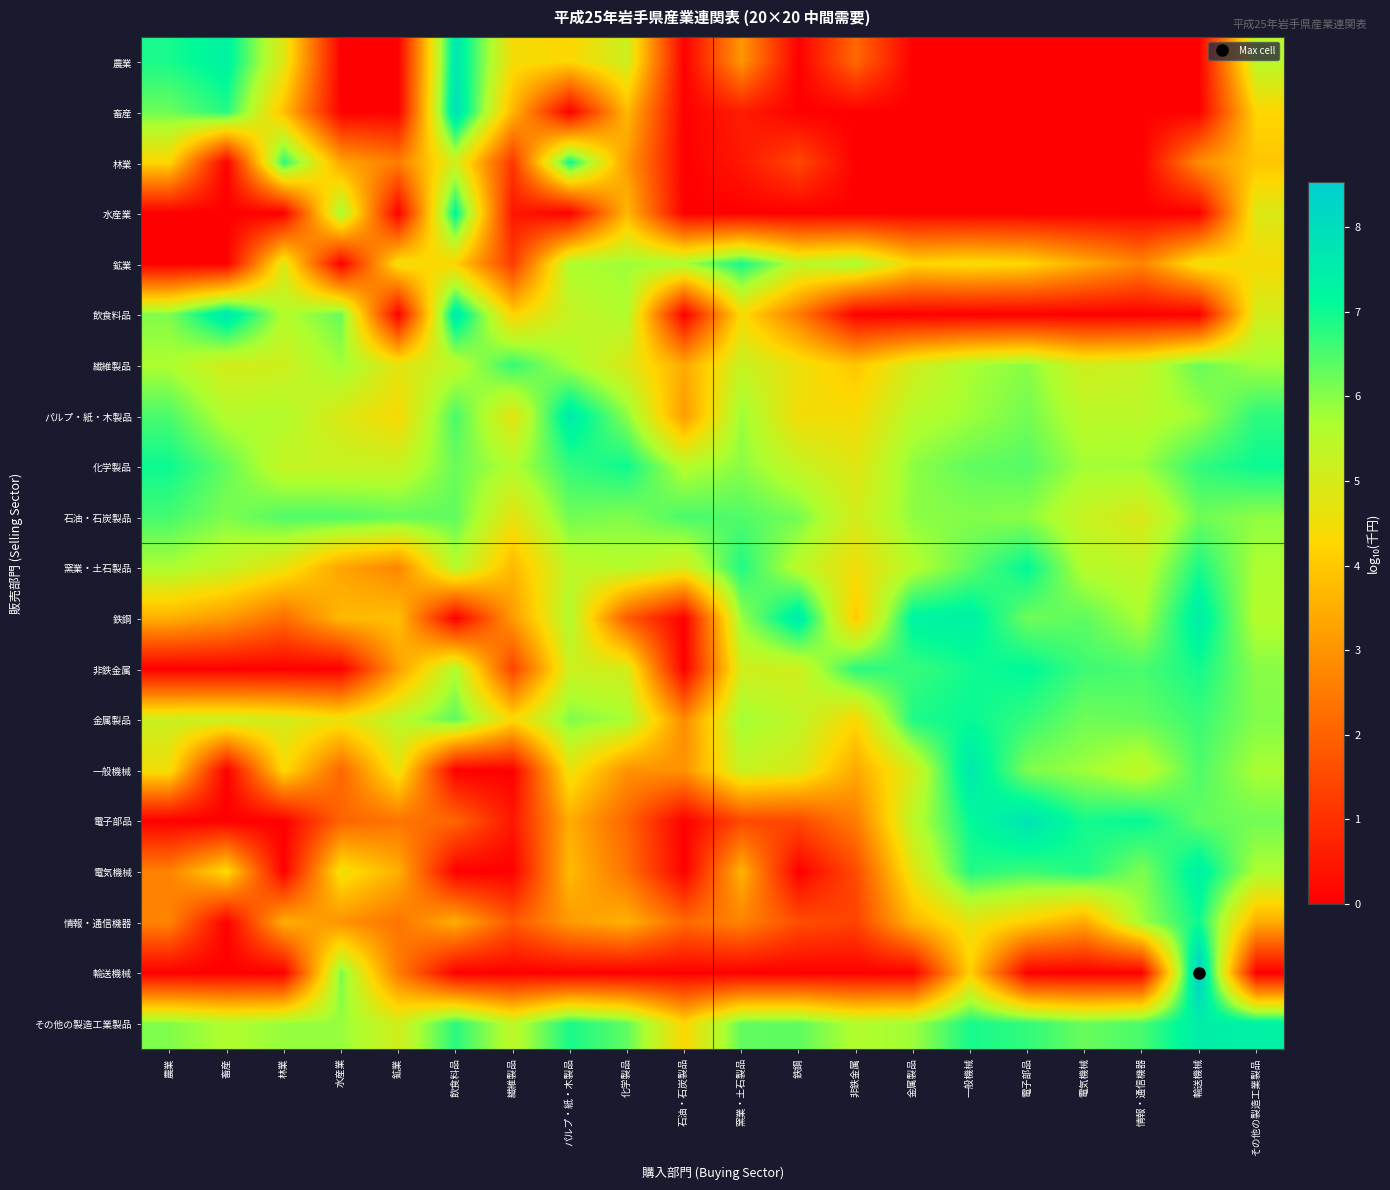

At how many categories does at least one series exceed 6?

20